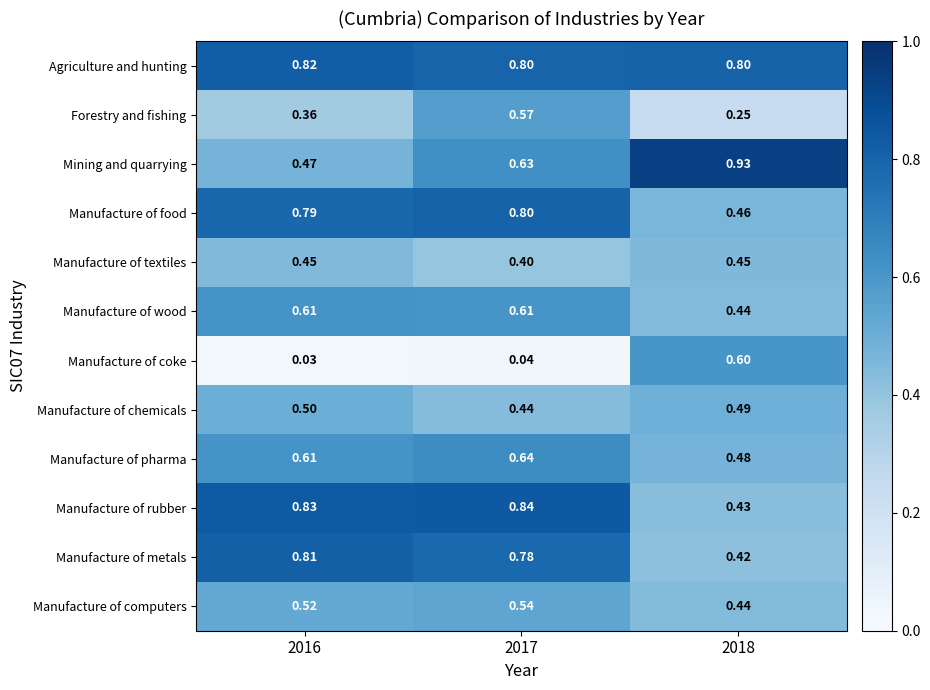

Which series has the largest total across all categories?

Agriculture and hunting